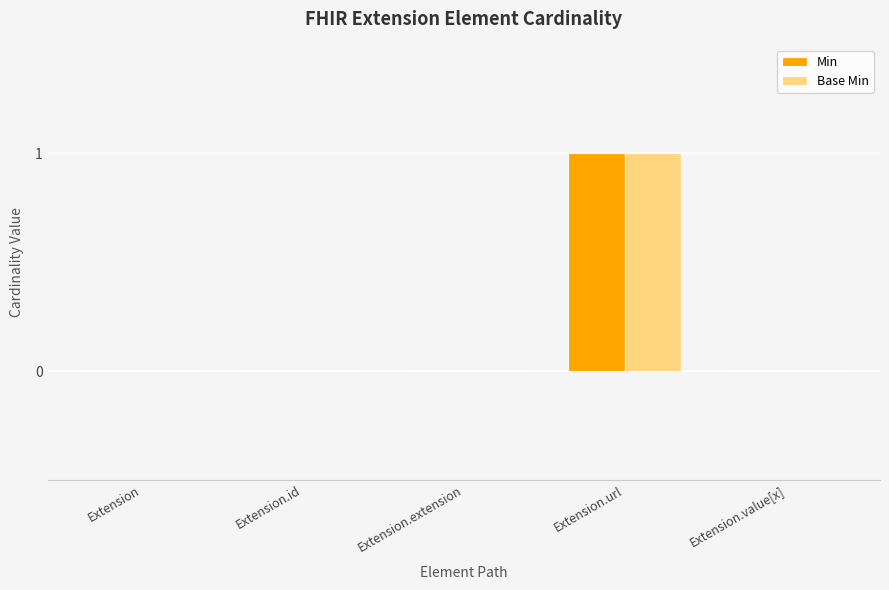

How many groups of bars are there?

5